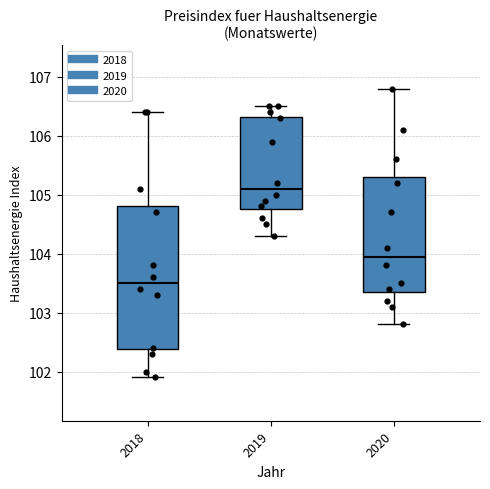

Reading left to right, transcribe this box plot: for each box, give where its median line is, the range the box spans, and where its two whiskers end, as read against the y-axis. The values are not printed on the chart, so give them approximately, as read against the axis.

2018: median 103.5, box 102.4 to 104.8, whiskers 101.9 to 106.4
2019: median 105.1, box 104.8 to 106.3, whiskers 104.3 to 106.5
2020: median 104.0, box 103.4 to 105.3, whiskers 102.8 to 106.8